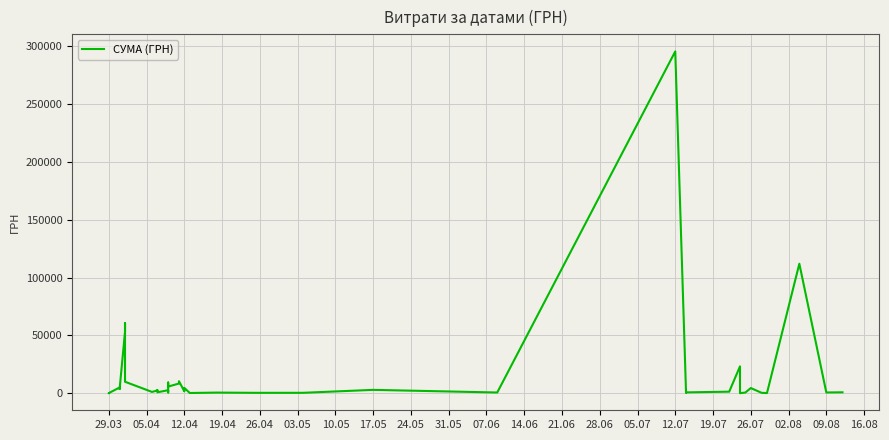

Reading right to left, what are all the values shown in this chart?

775.0	633.1	111990.4	97.8	331.6	4460.0	574.6	11.2	23228.0	1321.3	708.4	200.8	295638.6	600.0	2886.0	339.4	323.2	527.8	173.9	4573.8	1592.4	10355.9	8360.4	5720.2	9235.2	633.1	2600.0	774.4	2607.0	2354.0	1111.6	9898.4	60564.6	53028.9	3855.6	3635.4	4960.2	97.8	100.0	97.8